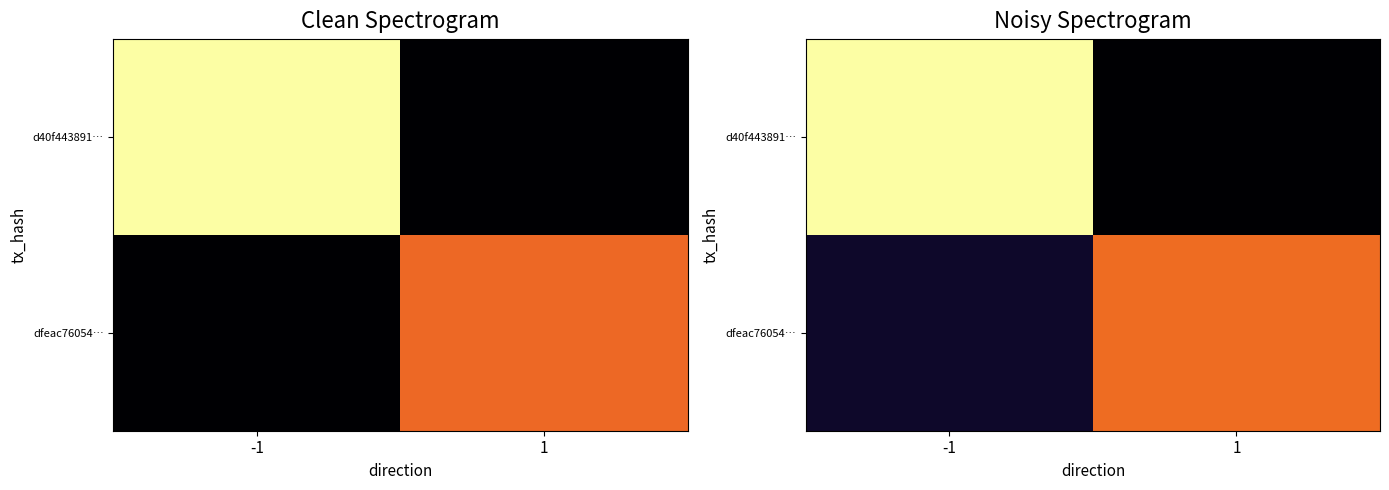

Where is dfeac76054… nearest to the value 37?

-1